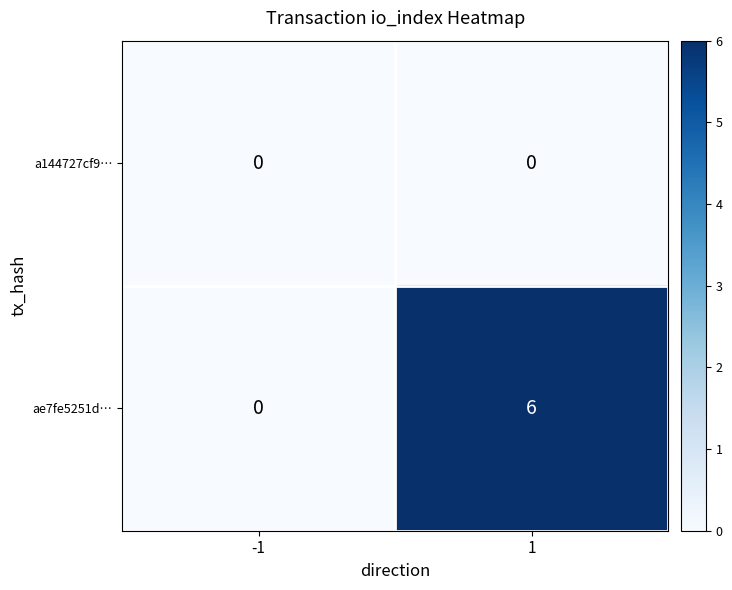

What is the highest value of the ae7fe5251d… series?

6